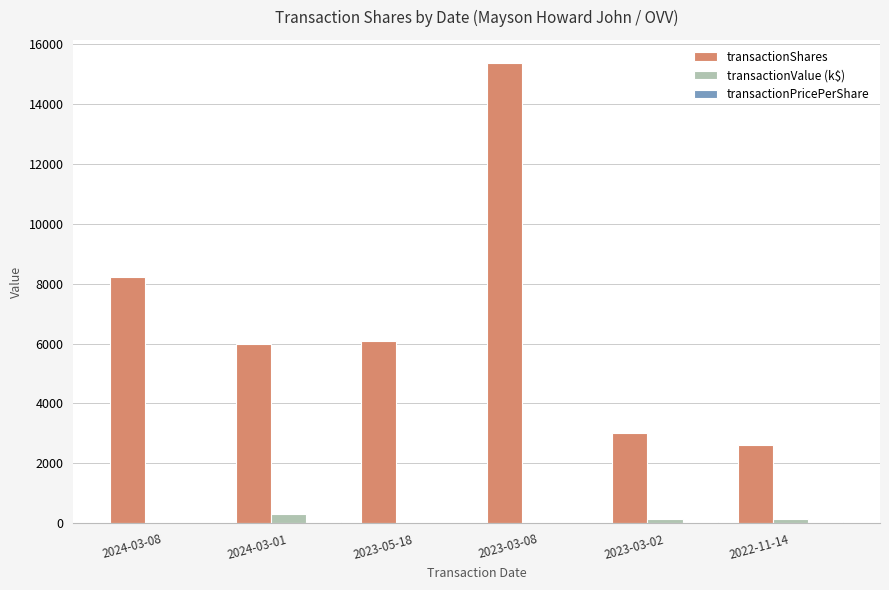

The value of transactionShares at 2024-03-01 is 3274.3. True or false?

False